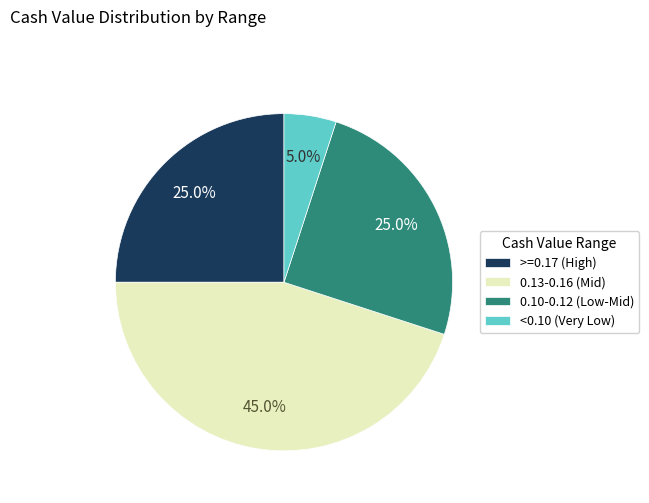

What is the largest slice in the pie chart?

0.13-0.16 (Mid)